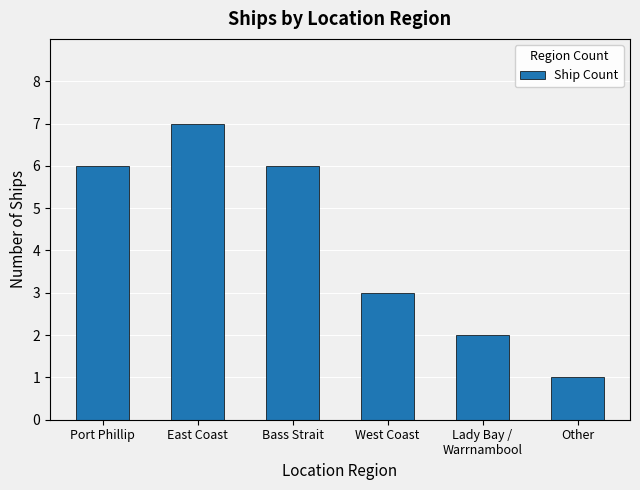

Reading right to left, extract all data points from this chart.

1	2	3	6	7	6